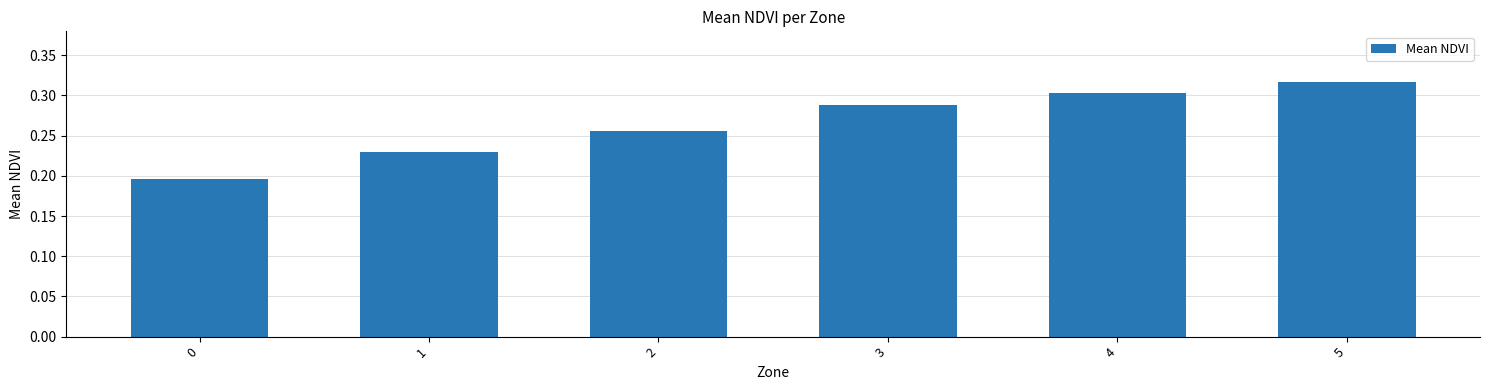

What is the sum of the values at 4 and 1?

0.5